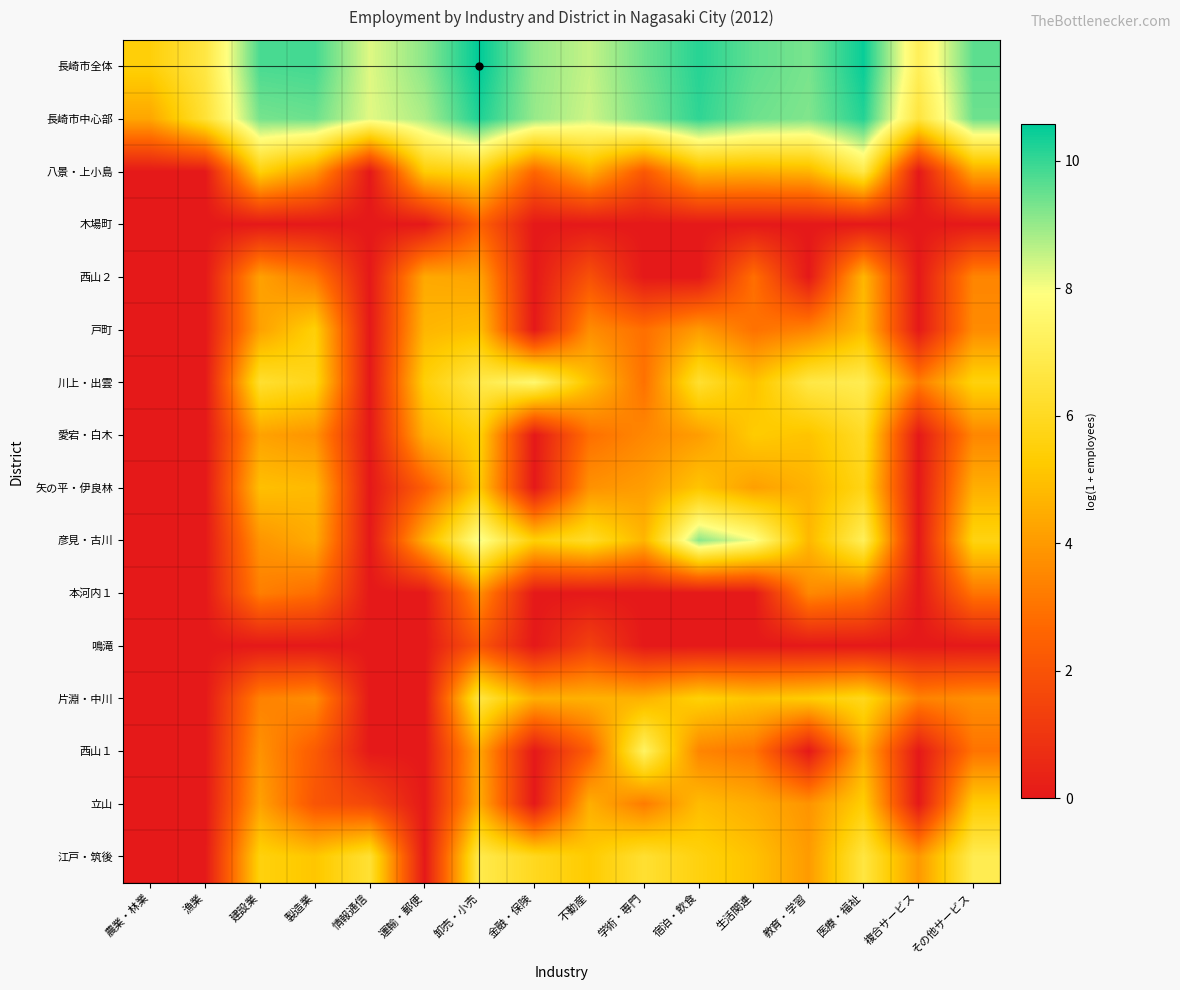

Which series has the largest total across all categories?

長崎市全体